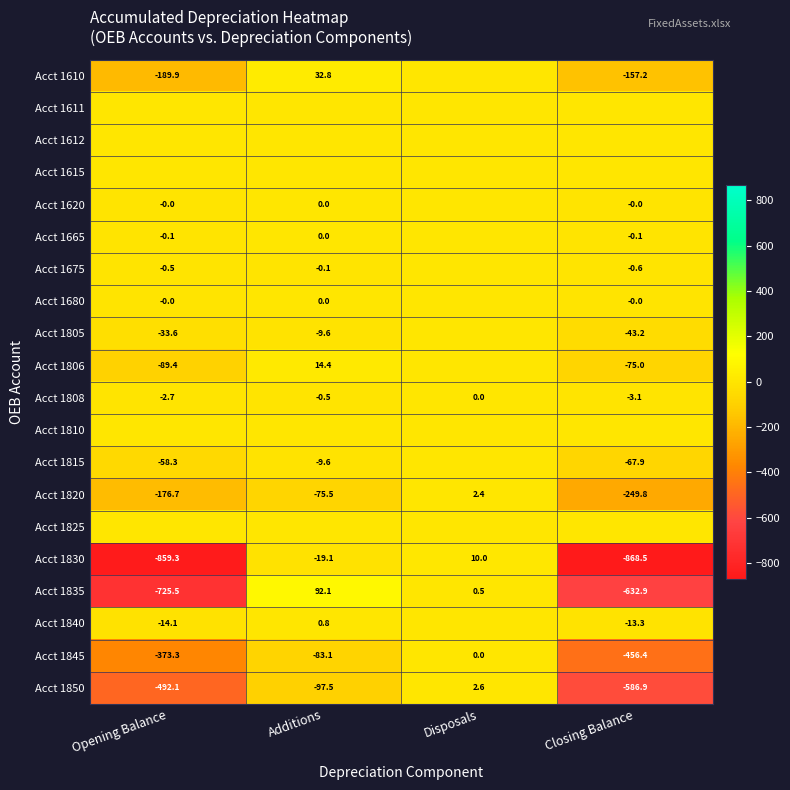

What is the sum of all Acct 1835 values?

-1265.9